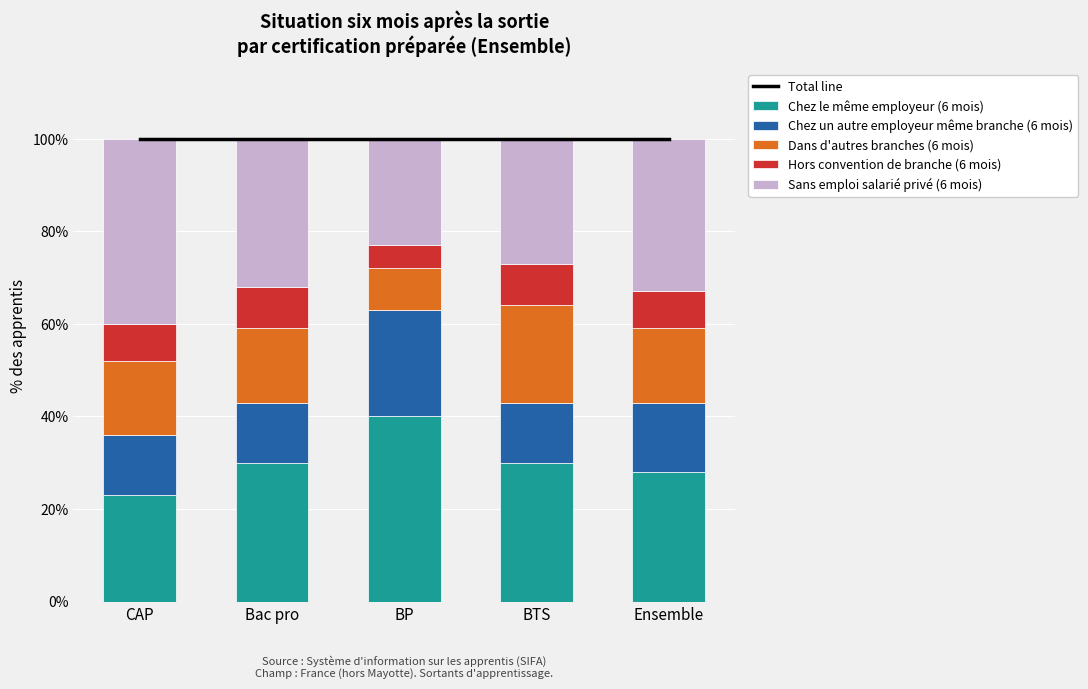

Reading right to left, transcribe all the data shown in this chart.

Total line: 100	100	100	100	100
Chez le même employeur (6 mois): 28	30	40	30	23
Chez un autre employeur même branche (6 mois): 15	13	23	13	13
Dans d'autres branches (6 mois): 16	21	9	16	16
Hors convention de branche (6 mois): 8	9	5	9	8
Sans emploi salarié privé (6 mois): 33	27	23	32	40